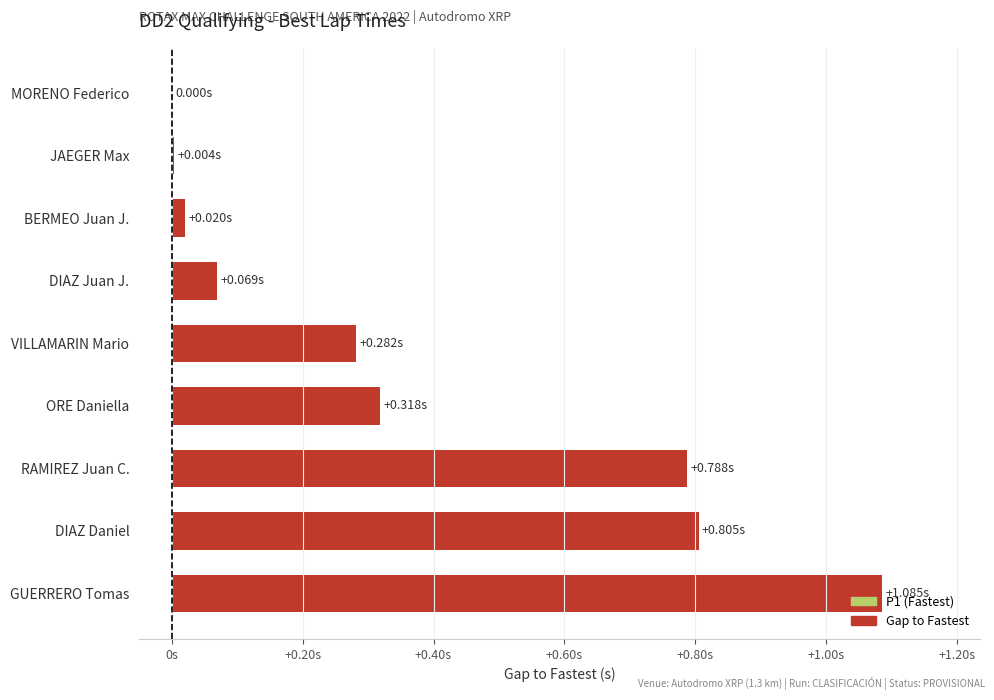

Are the bars horizontal?

Yes